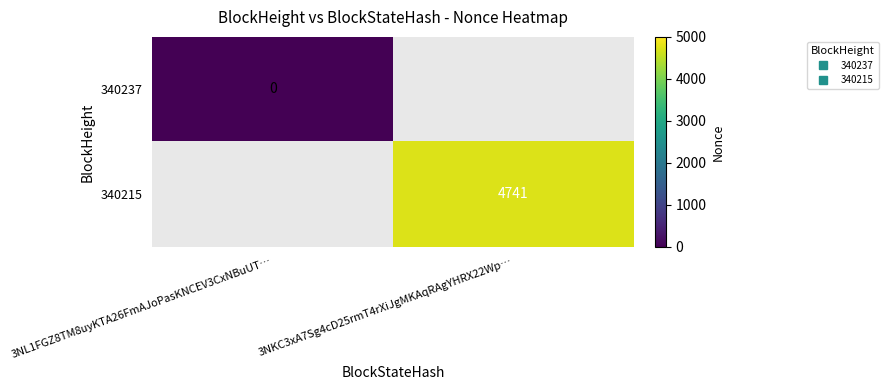

Which series has the largest range (max minus min)?

340237